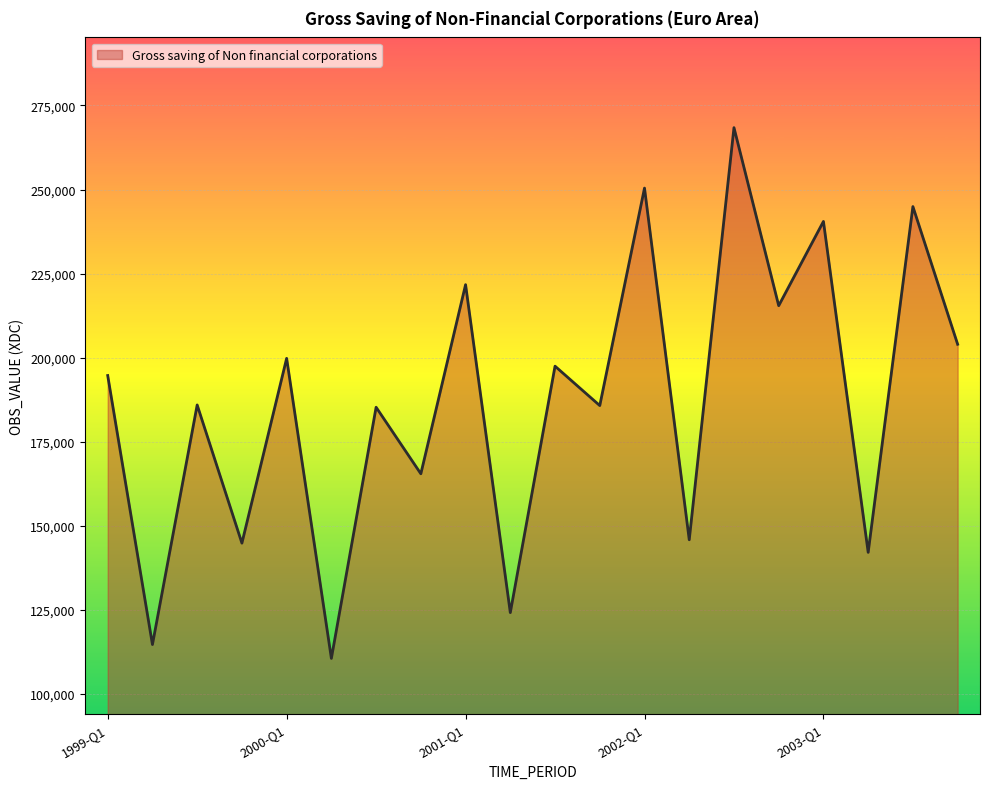

What is the difference between the maximum and minimum values?

157858.2